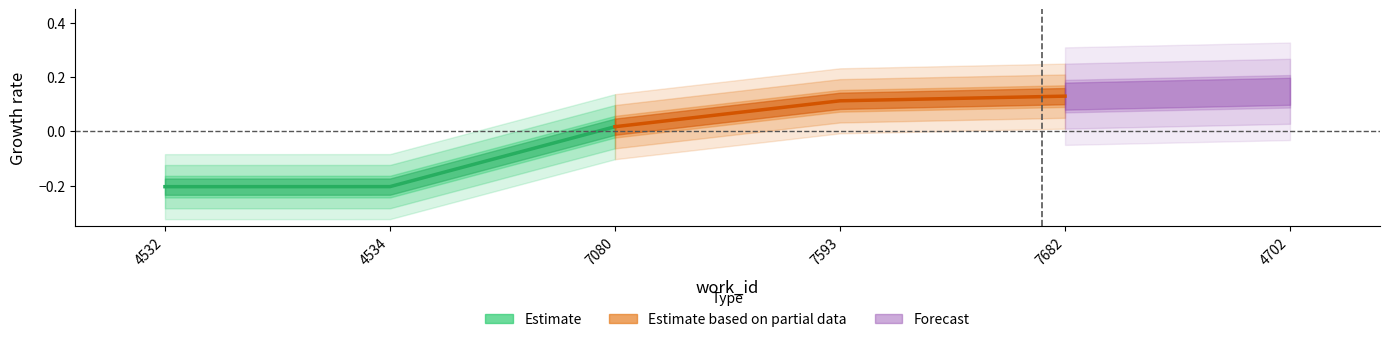

What is the value of the Estimate point at the 1st from the left?

-0.2